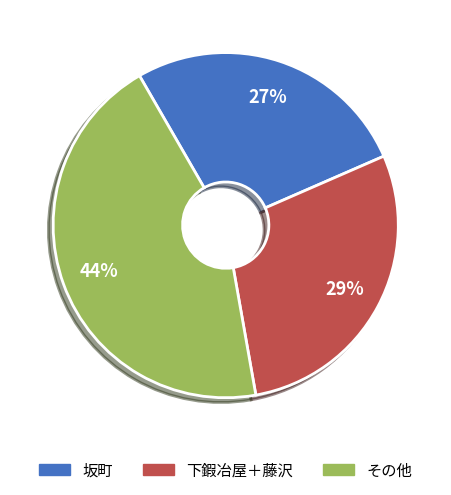

To the nearest percent, what is the average slice percentage?

33%